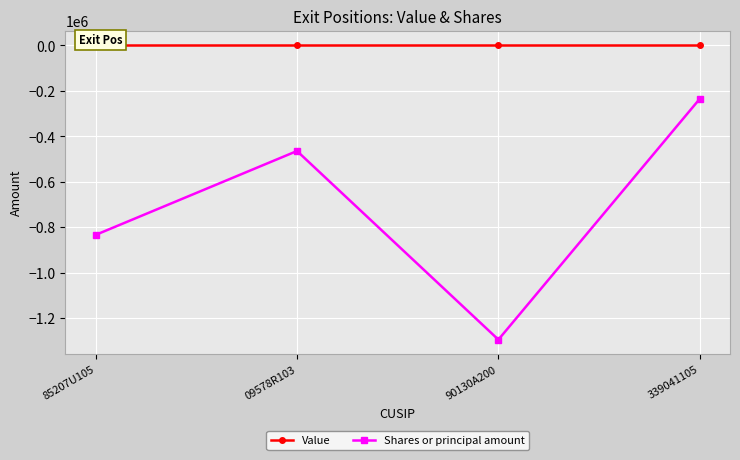

What is the sum of the Shares or principal amount values at 85207U105 and 09578R103?

-1297690